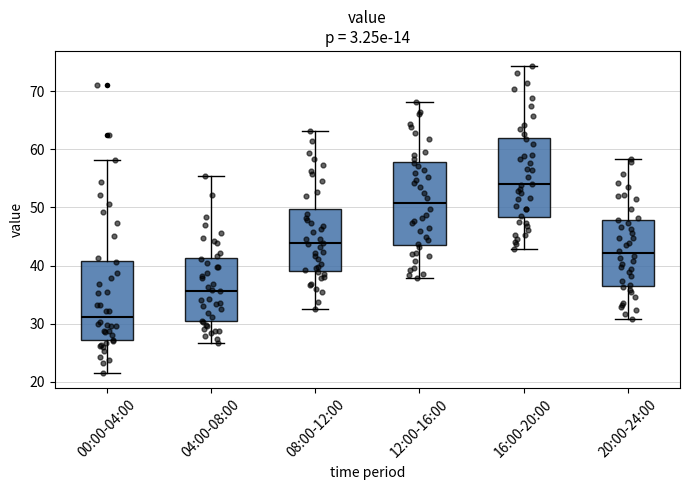

Which box's median line is the lowest?

00:00-04:00